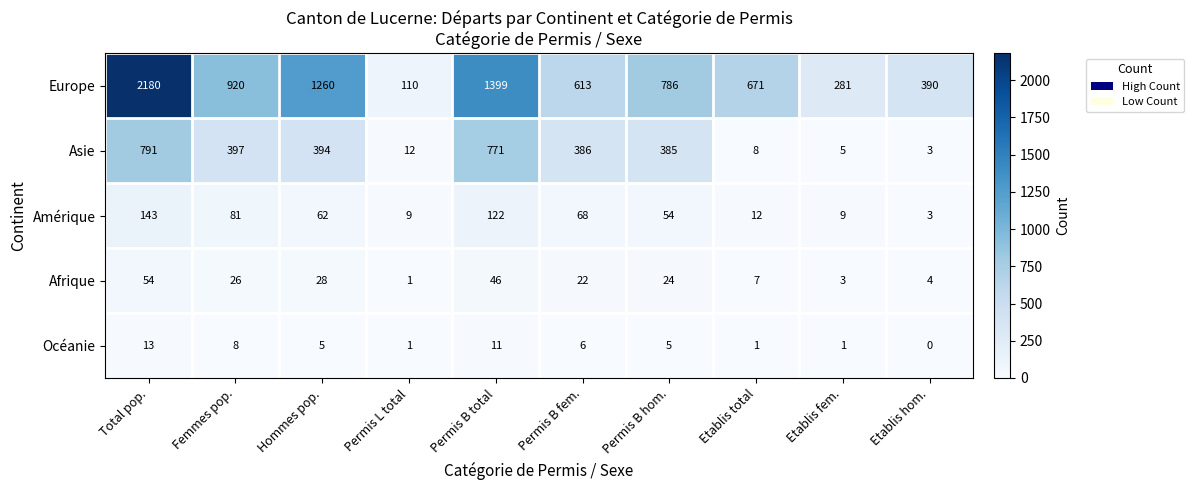

What is the difference between the maximum and second lowest values in the Océanie series?

12